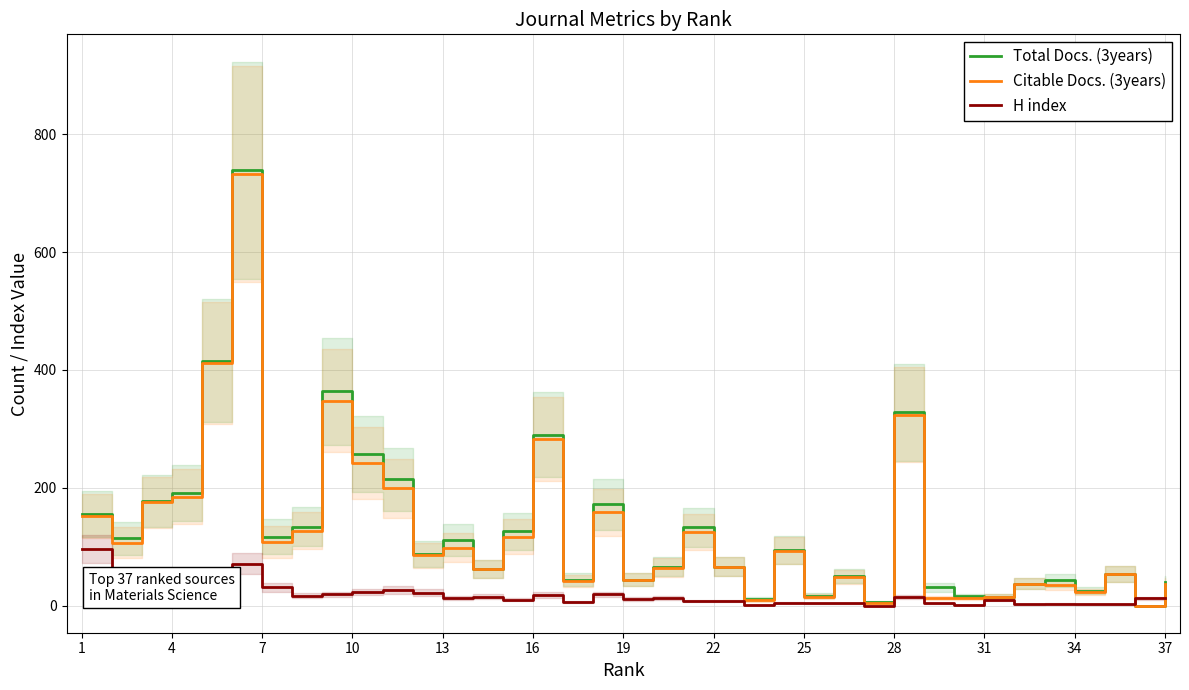

At how many categories does at least one series exceed 464?

1